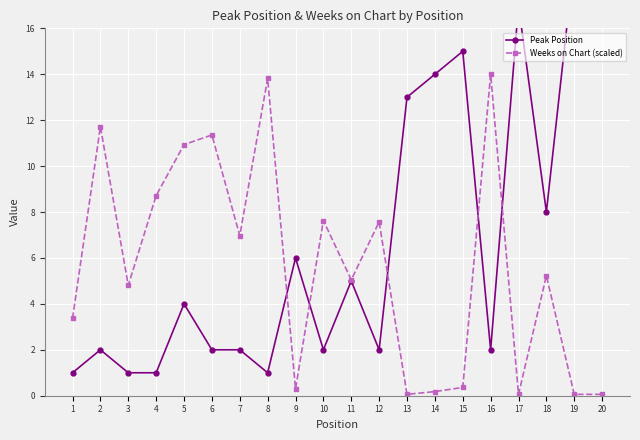

How many data points in Peak Position are above 4?

9